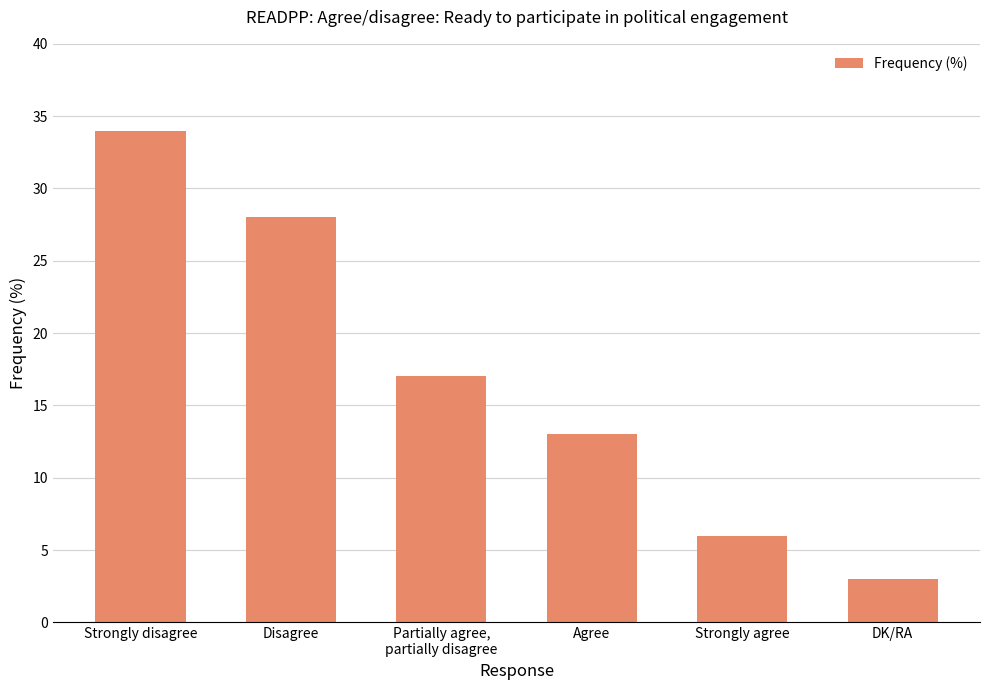

Rank the categories by value from lowest to highest.

DK/RA, Strongly agree, Agree, Partially agree,
partially disagree, Disagree, Strongly disagree